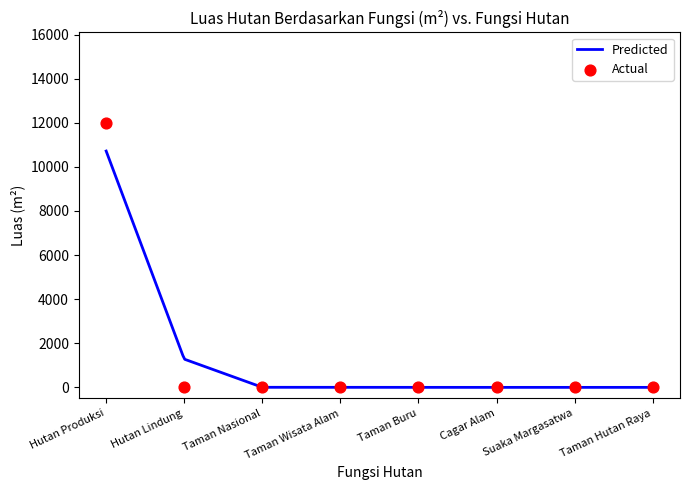

What is the change in value from Hutan Produksi to Cagar Alam?

-12000